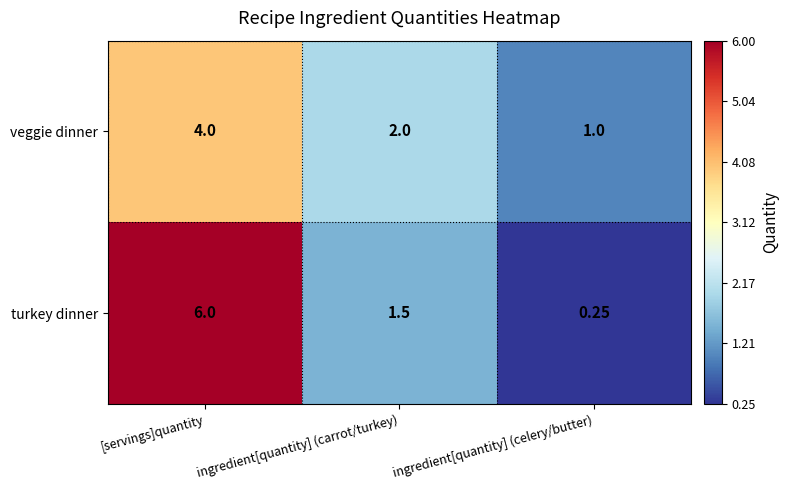

Which series has the widest spread of values?

turkey dinner